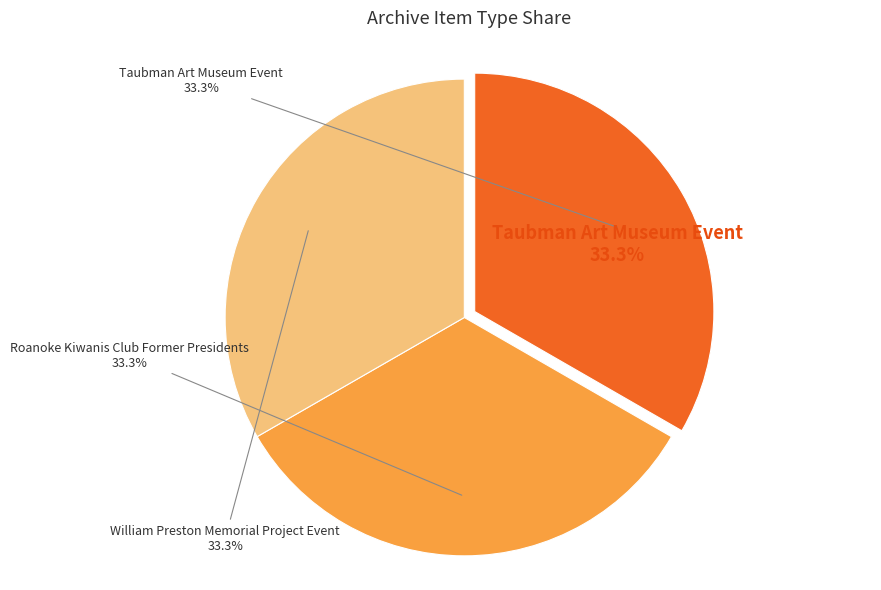

To the nearest percent, what percentage of the pie is Roanoke Kiwanis Club Former Presidents?

33%